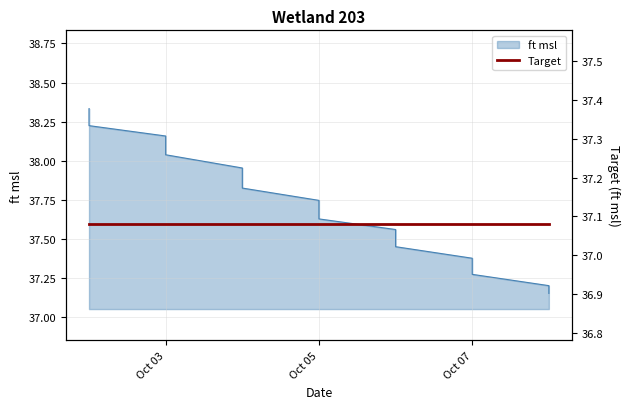

List the labels in order of value, smallest first.

2024-10-08, 2024-10-08, 2024-10-07, 2024-10-07, 2024-10-07, 2024-10-06, 2024-10-06, 2024-10-06, 2024-10-05, 2024-10-05, 2024-10-05, 2024-10-04, 2024-10-04, 2024-10-04, 2024-10-03, 2024-10-03, 2024-10-03, 2024-10-02, 2024-10-02, 2024-10-02